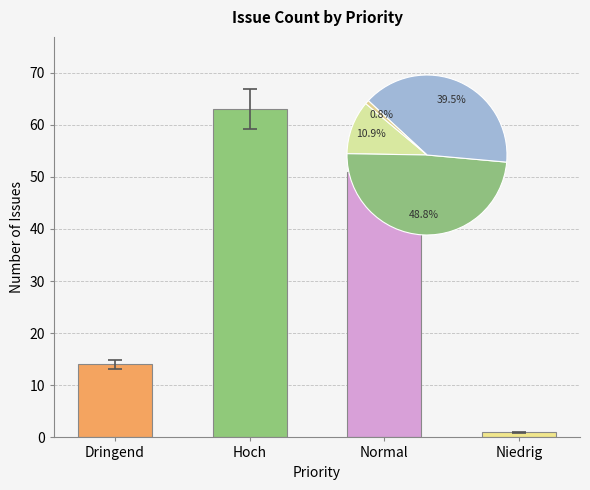

What is the sum of all values?

129